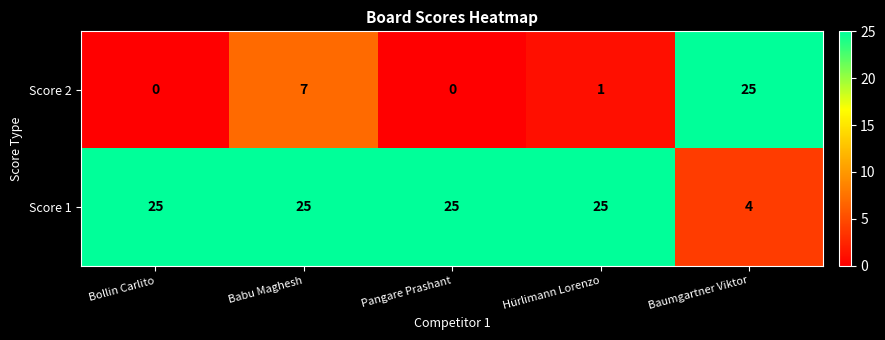

What is the sum of all Score 2 values?

33